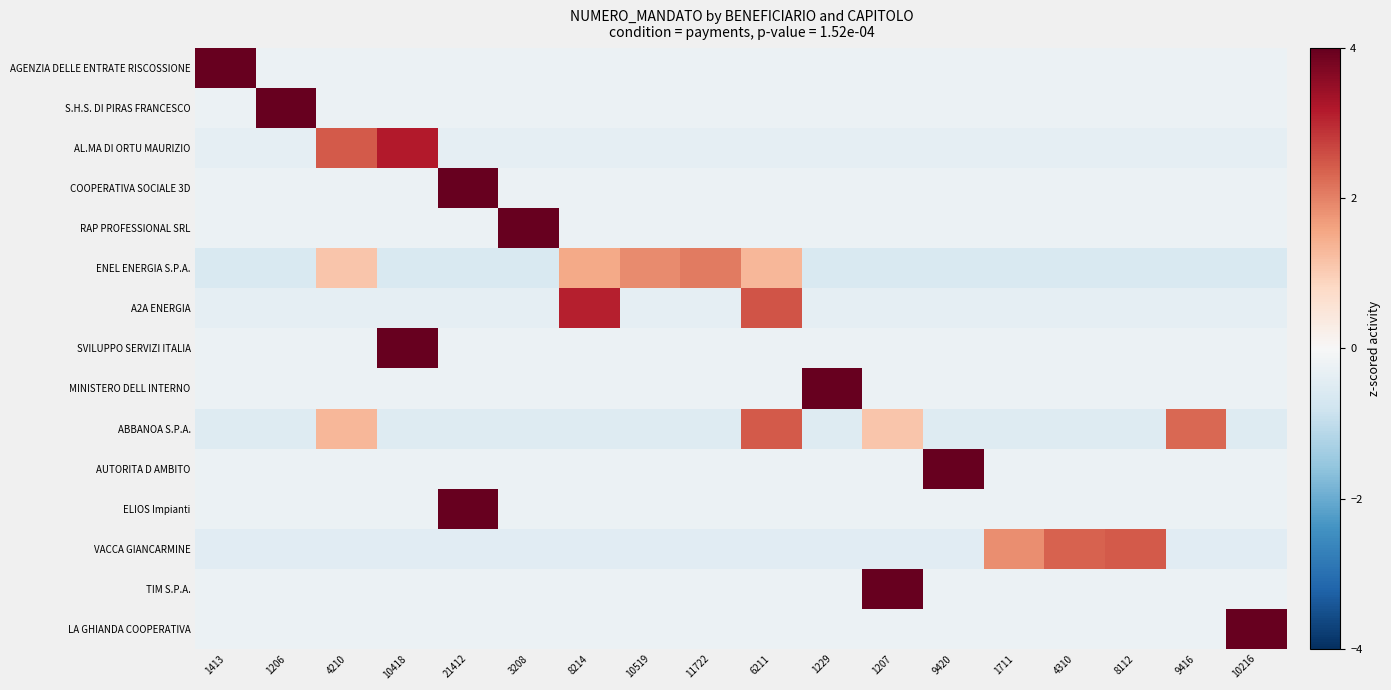

Rank the series at 4310 from lowest to highest value.

ENEL ENERGIA S.P.A., ABBANOA S.P.A., A2A ENERGIA, AL.MA DI ORTU MAURIZIO, COOPERATIVA SOCIALE 3D, SVILUPPO SERVIZI ITALIA, ELIOS Impianti, AGENZIA DELLE ENTRATE RISCOSSIONE, S.H.S. DI PIRAS FRANCESCO, RAP PROFESSIONAL SRL, MINISTERO DELL INTERNO, AUTORITA D AMBITO, TIM S.P.A., LA GHIANDA COOPERATIVA, VACCA GIANCARMINE